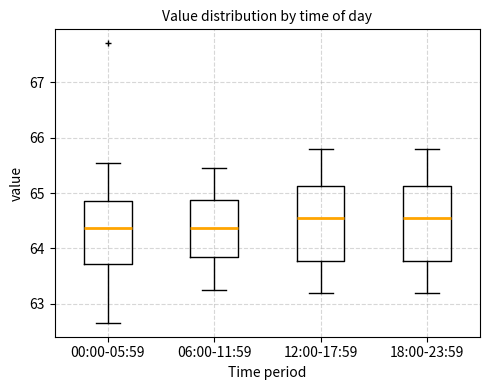

Where is the lower edge of the box for 12:00-17:59 on the y-axis? The values are not printed on the chart, so give them approximately, as read against the axis.

63.8